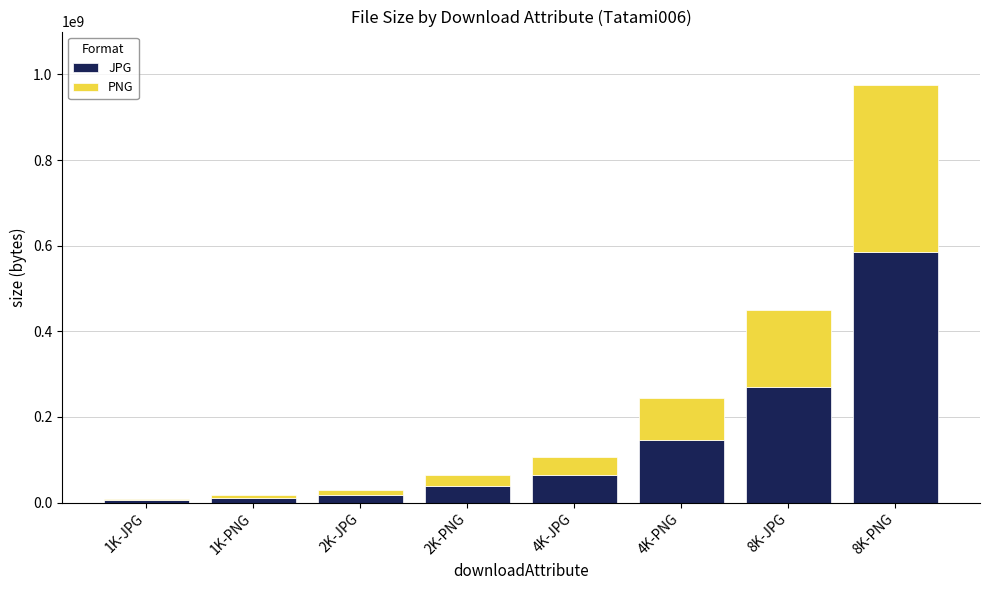

At which category is the sum across all series the highest?

8K-PNG